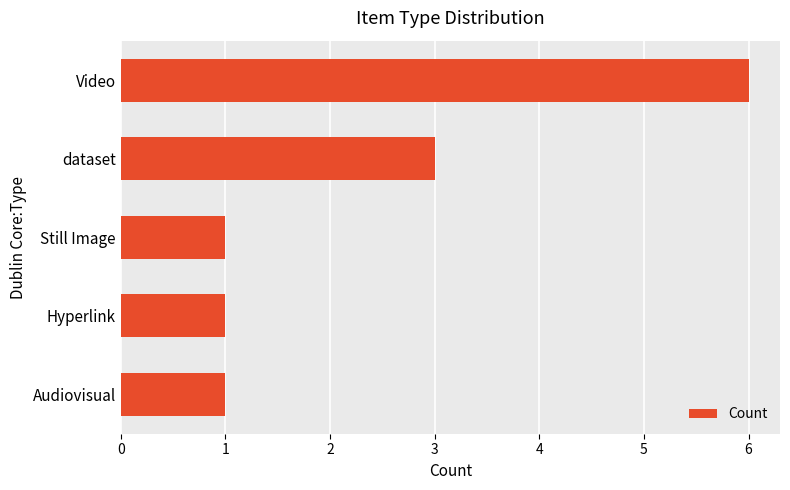

What is the sum of all values?

12